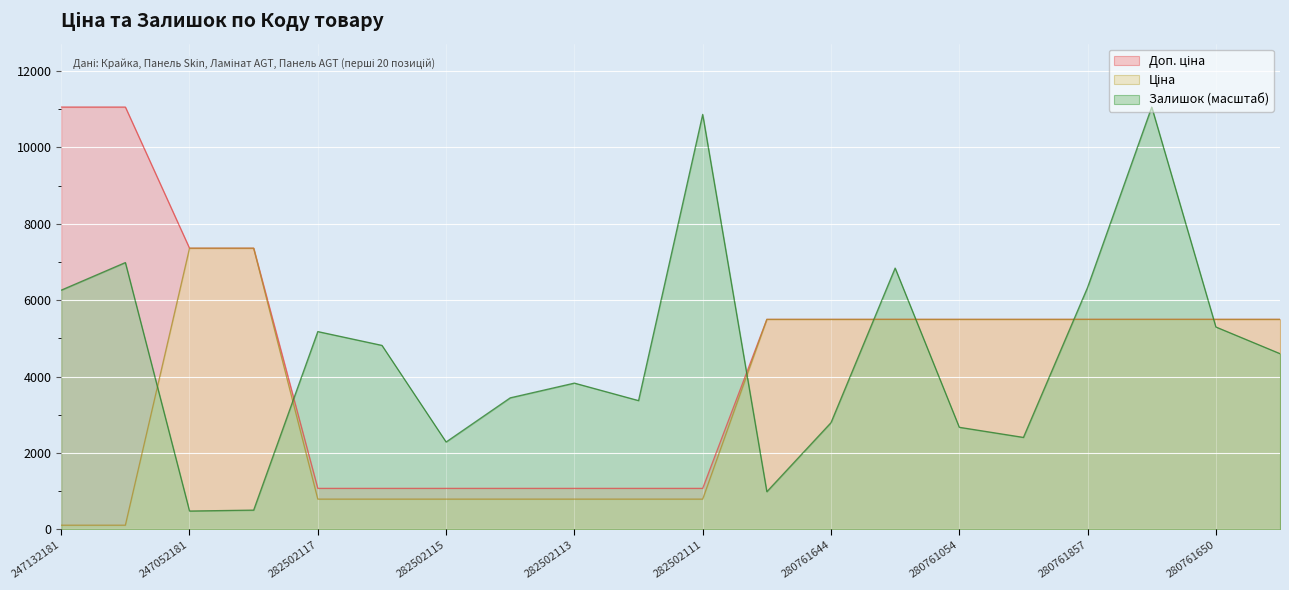

True or false: Доп. ціна and Ціна intersect in this chart.

False